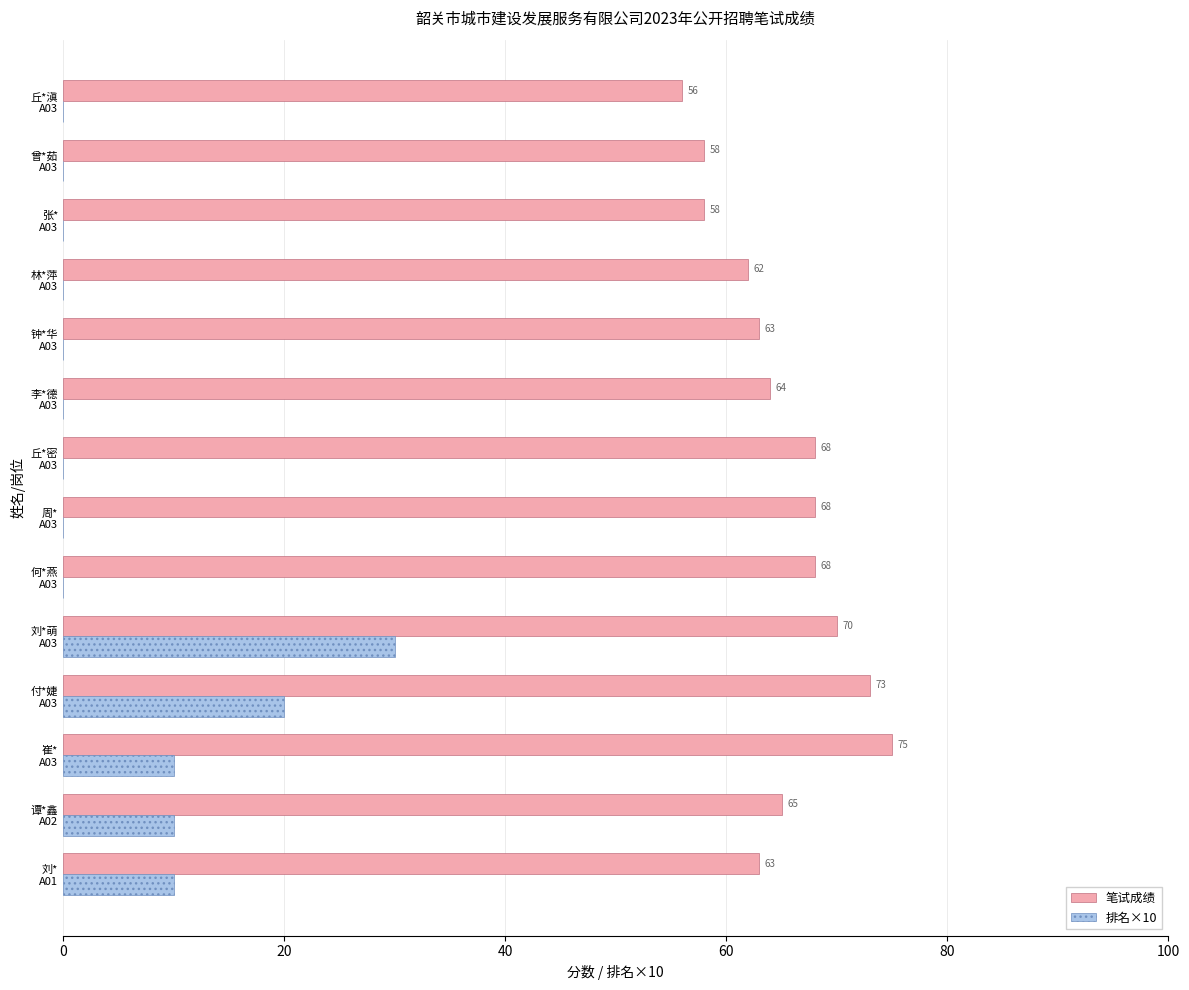

Which series has the largest total across all categories?

笔试成绩